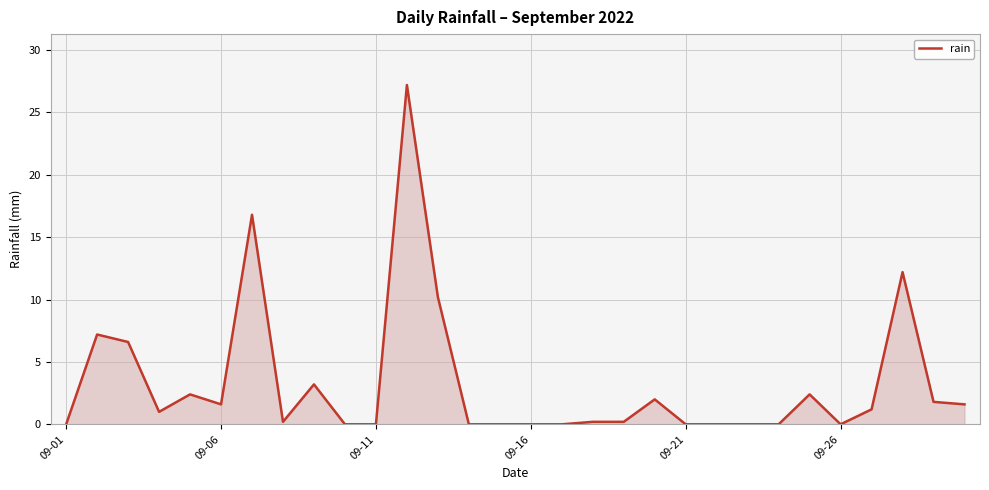

What is the greatest value displayed?

27.2